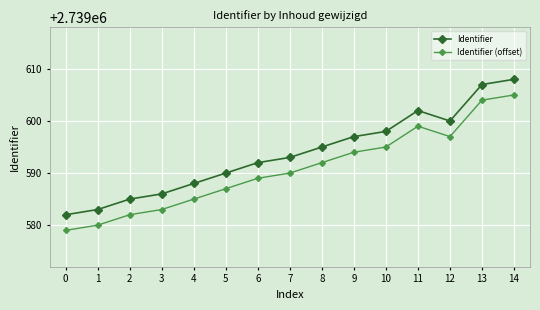

Which series has the largest total across all categories?

Identifier